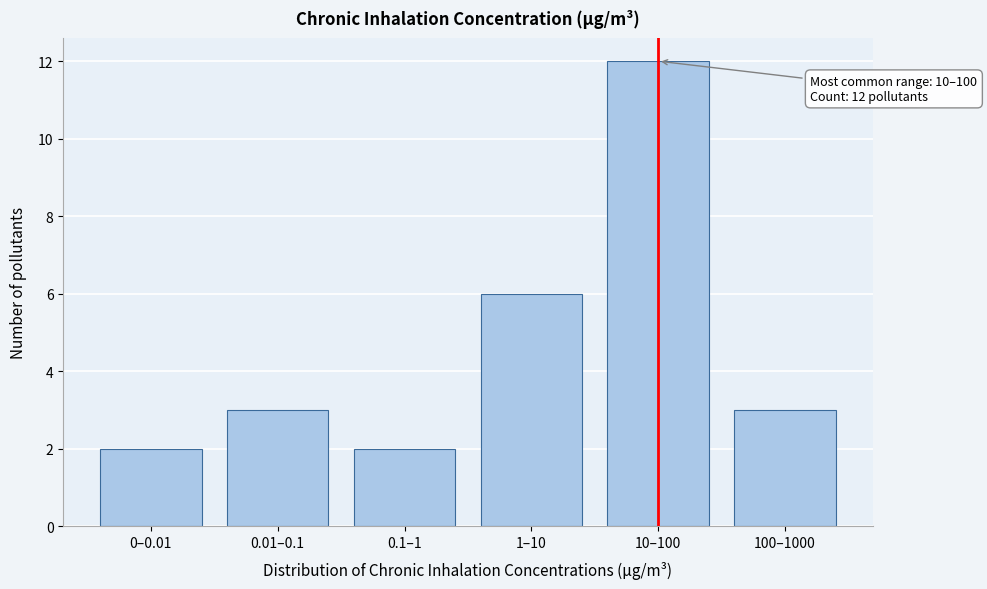

Reading right to left, transcribe all the data shown in this chart.

3	12	6	2	3	2